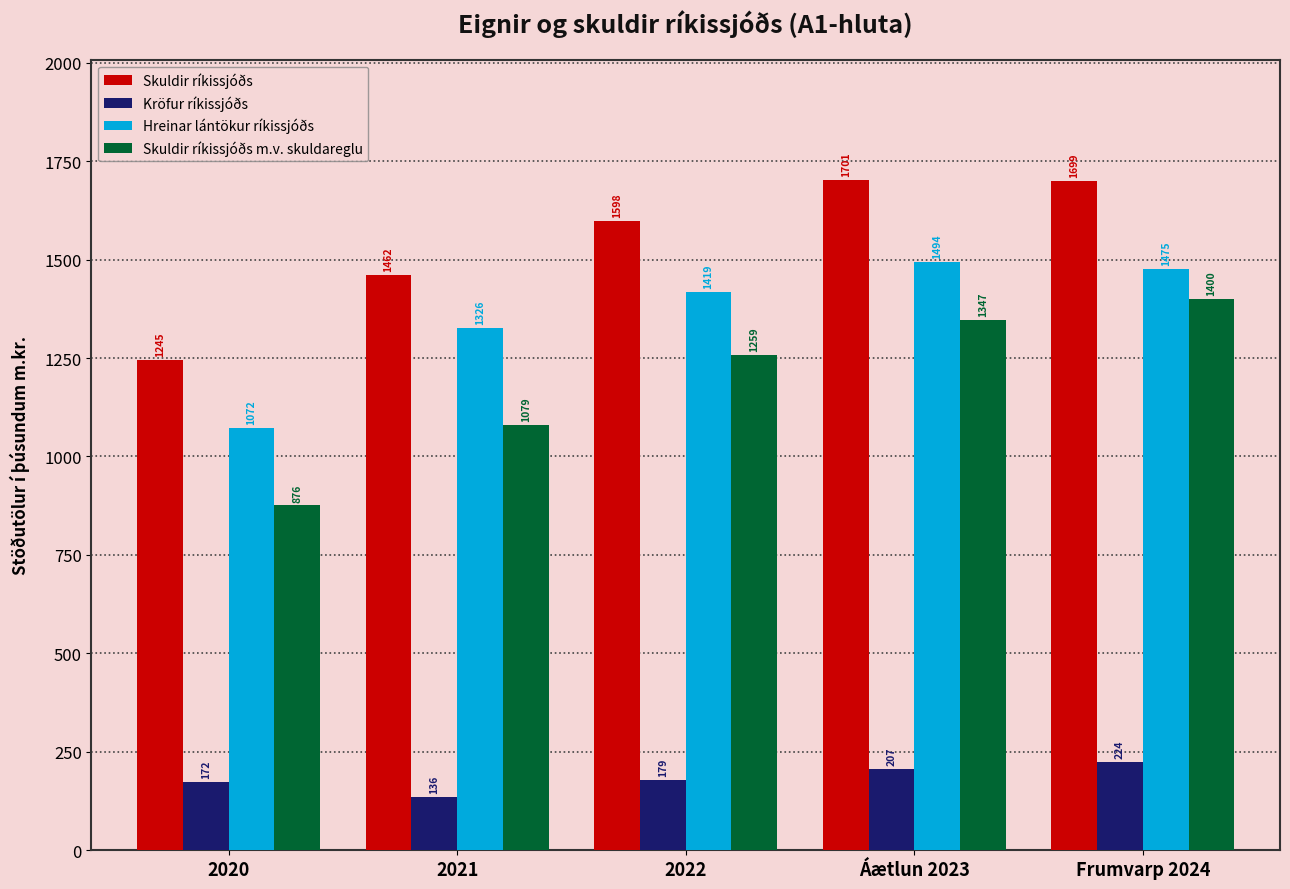

Reading left to right, list all the values displayed in this chart.

Skuldir ríkissjóðs: 1244558.0	1461867.0	1598112.0	1701436.6	1698991.4
Kröfur ríkissjóðs: 172220.0	135669.6	179259.4	207466.8	223539.4
Hreinar lántökur ríkissjóðs: 1072338.0	1326197.4	1418852.6	1493969.8	1475452.0
Skuldir ríkissjóðs m.v. skuldareglu: 875560.2	1079490.0	1258539.0	1346602.7	1400235.3